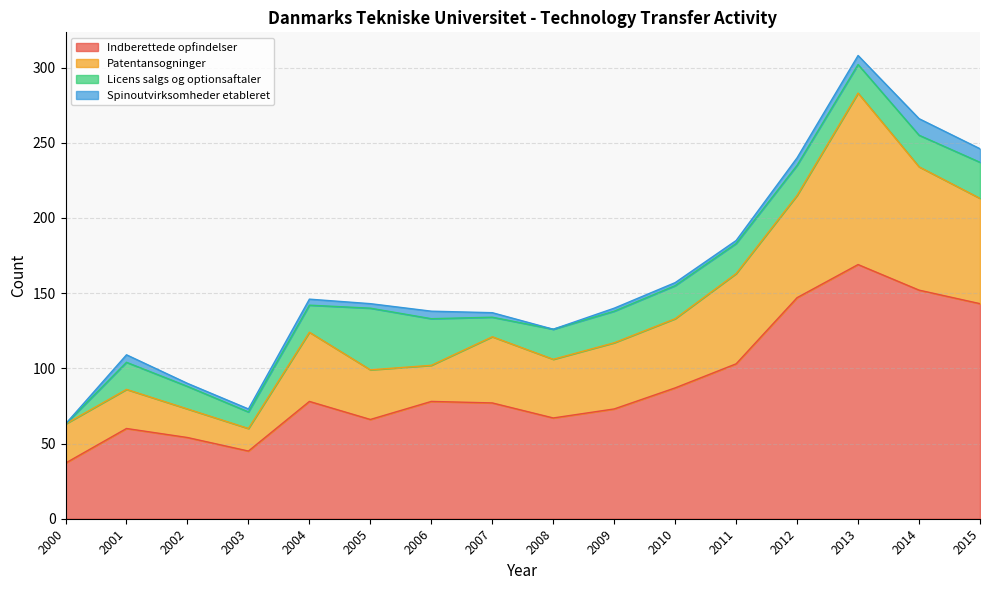

Rank the series by their average value, from highest to lowest.

Indberettede opfindelser, Patentansogninger, Licens salgs og optionsaftaler, Spinoutvirksomheder etableret